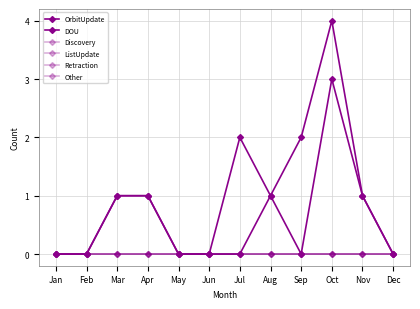

Rank the series by their maximum value, from highest to lowest.

DOU, OrbitUpdate, Discovery, ListUpdate, Retraction, Other